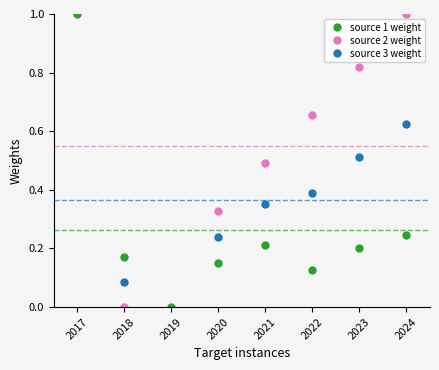

Is it true that source 2 weight equals 0.3 at 2023?

False